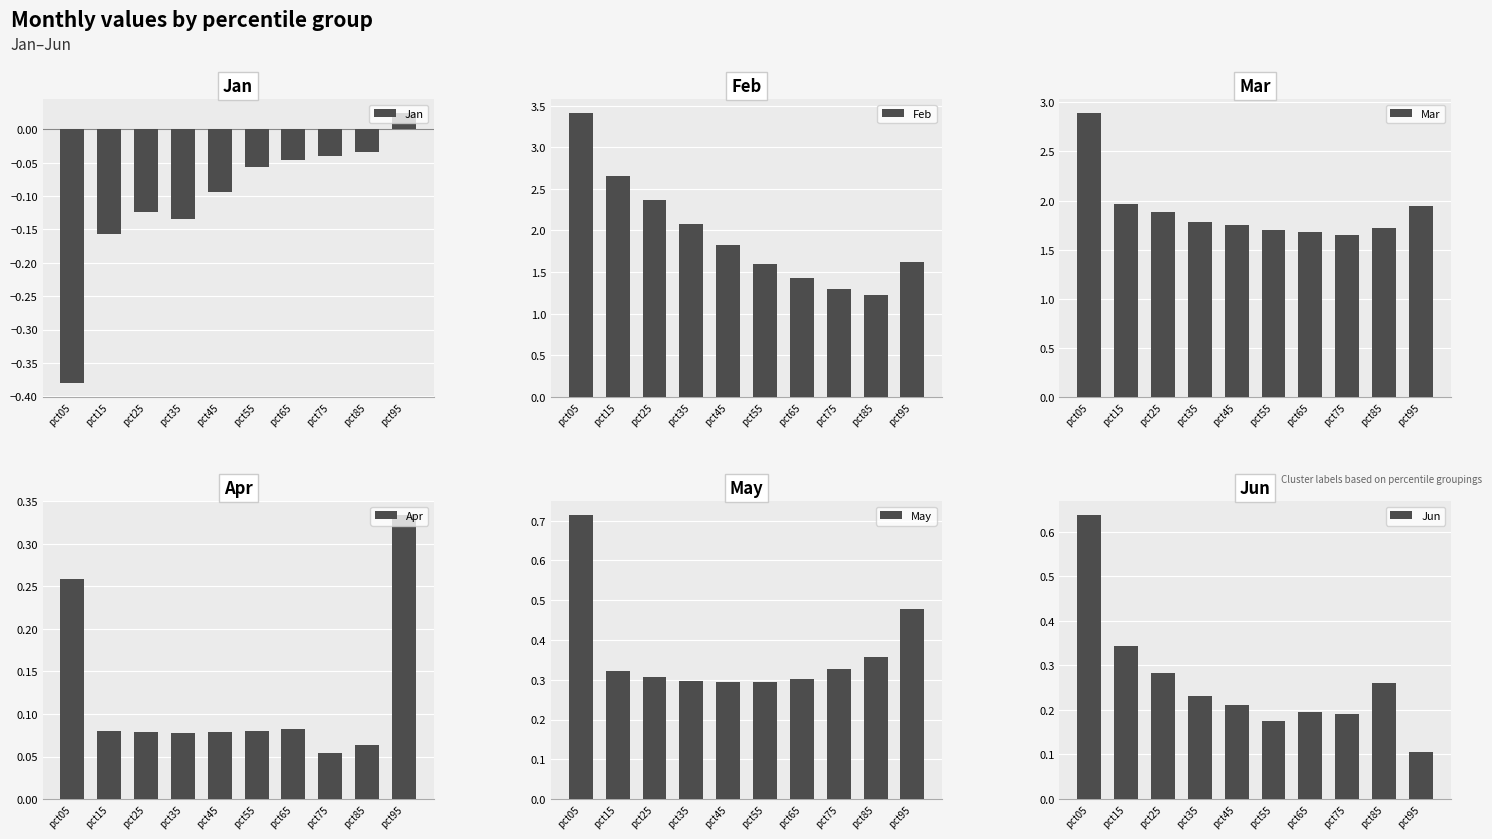

What is the total value across all series at pct25?

4.8